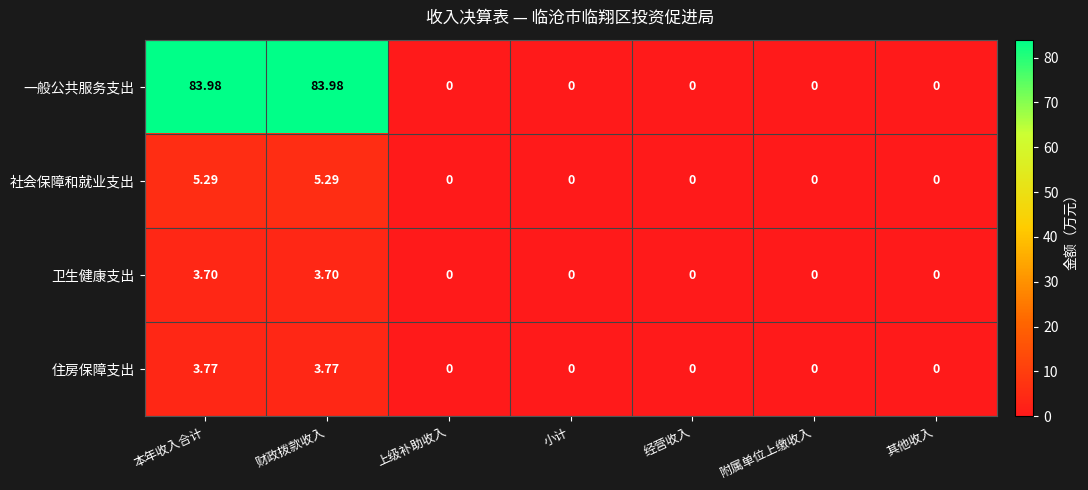

Is the value of 社会保障和就业支出 at 小计 greater than the value of 一般公共服务支出 at 本年收入合计?

No